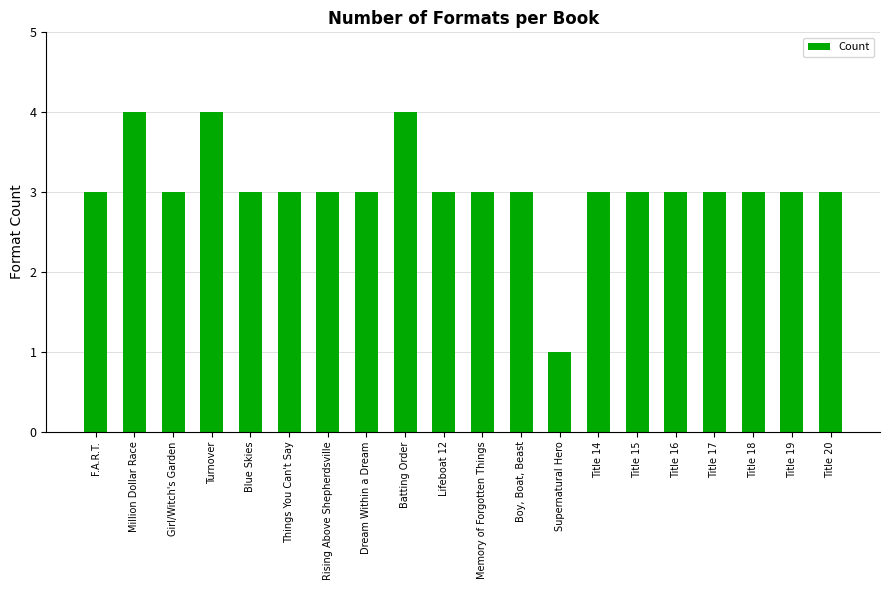

What position from the right is Million Dollar Race?

19